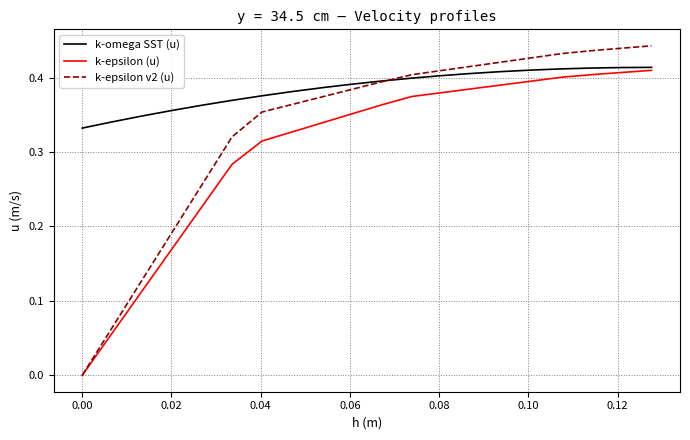

Count the number of data series in this chart.

3